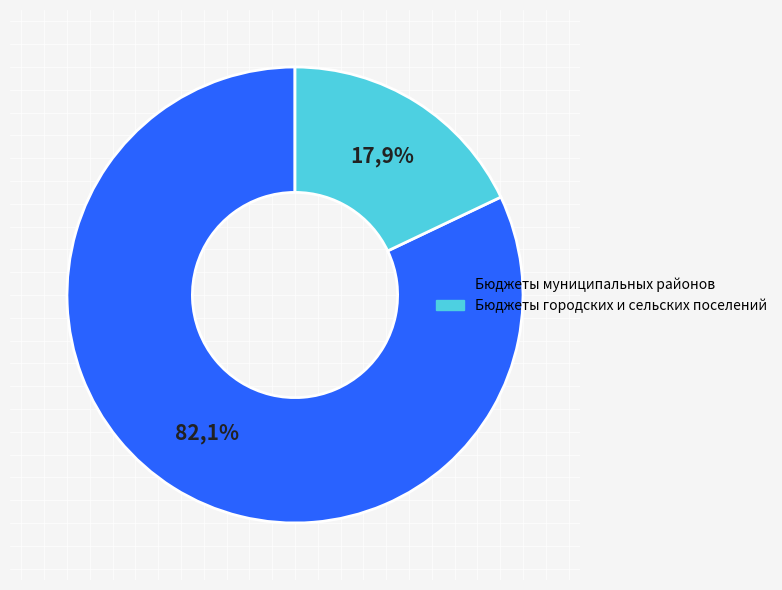

Which category accounts for the majority?

Бюджеты муниципальных районов